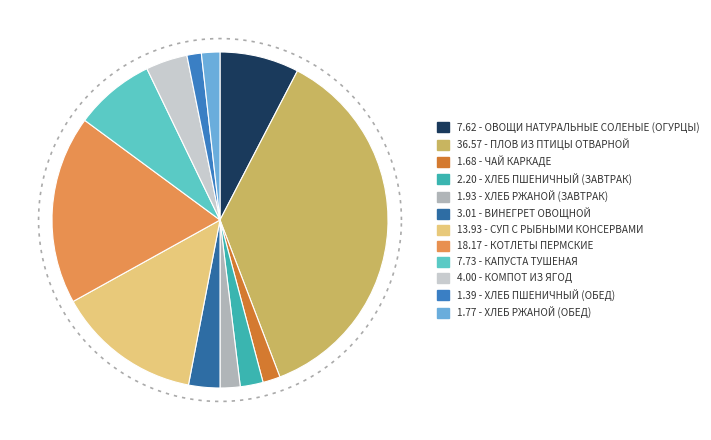

Does ХЛЕБ РЖАНОЙ (ЗАВТРАК) represent more than half of the total?

No